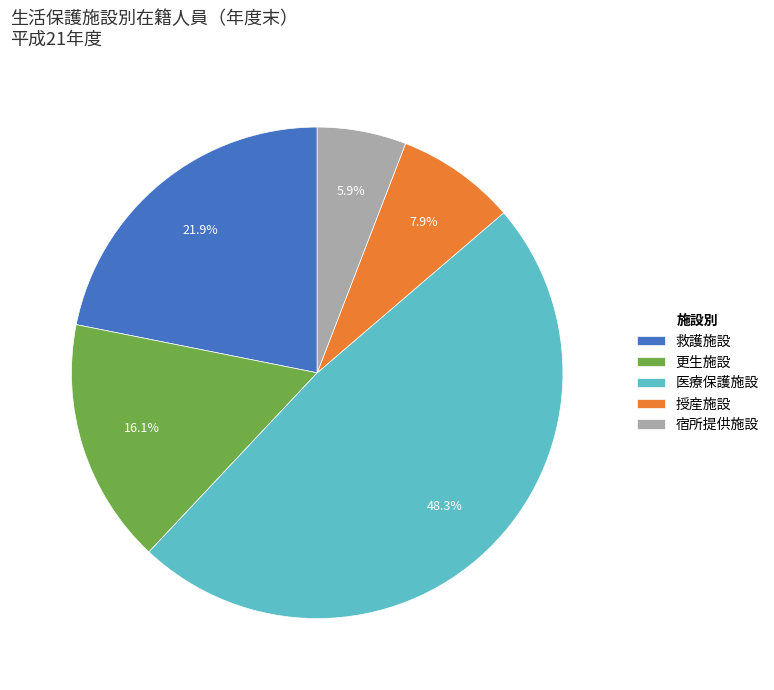

True or false: 宿所提供施設 accounts for 6% of the total.

True